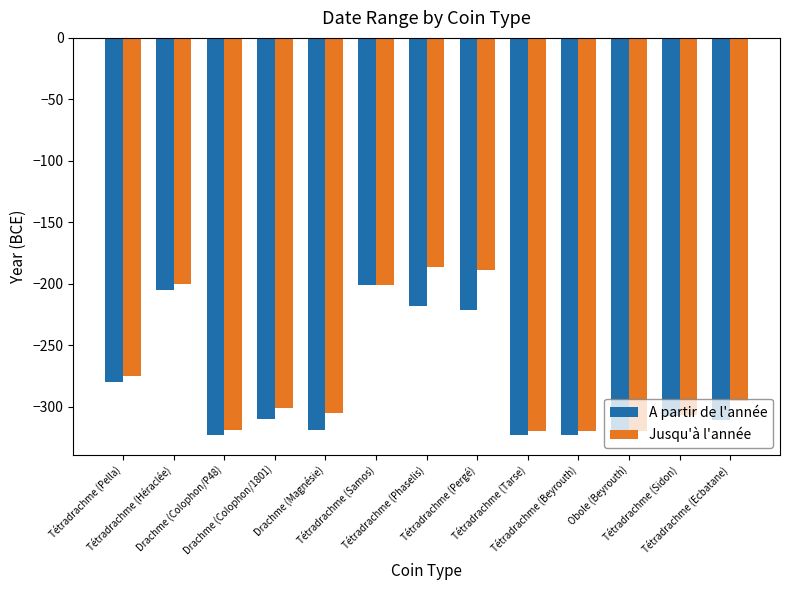

What is the label of the 2nd bar from the left?

Tétradrachme (Héraclée)